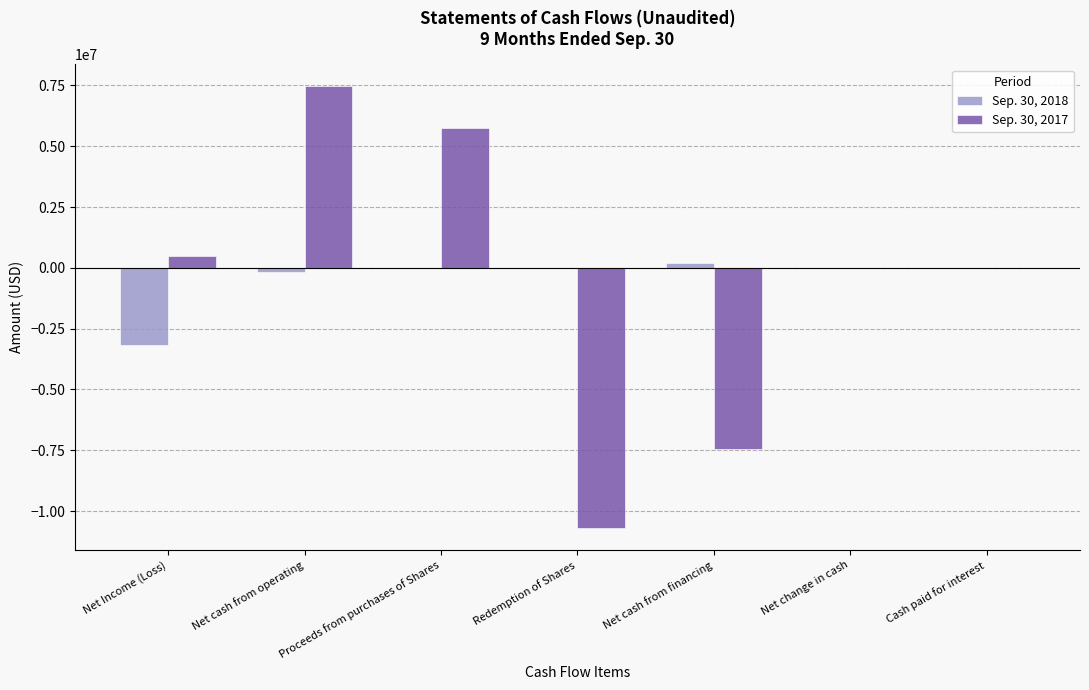

What is the approximate value of Sep. 30, 2017 at Redemption of Shares?

-10696877